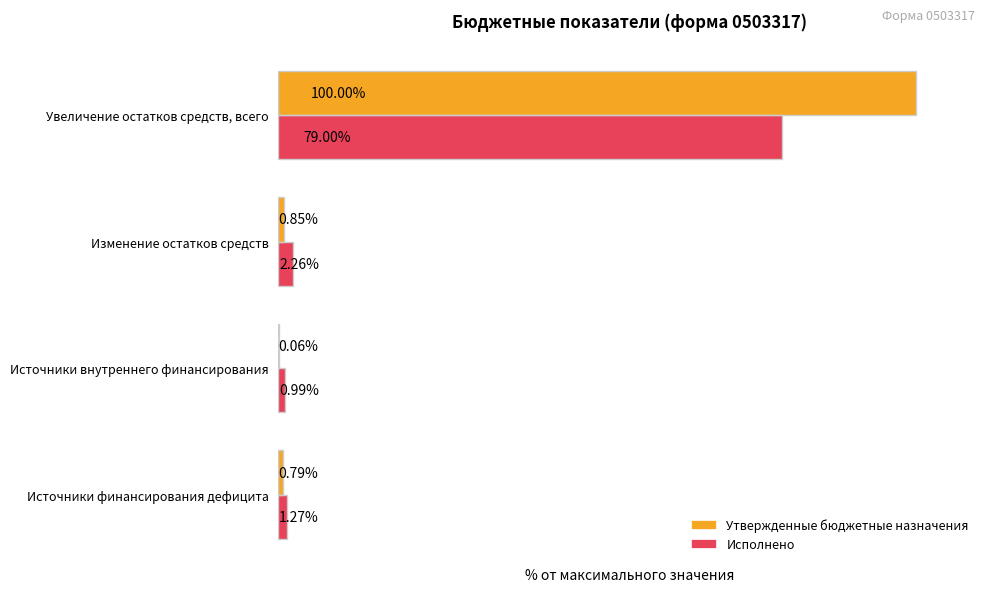

Which label corresponds to the largest value in the chart?

Увеличение остатков средств, всего